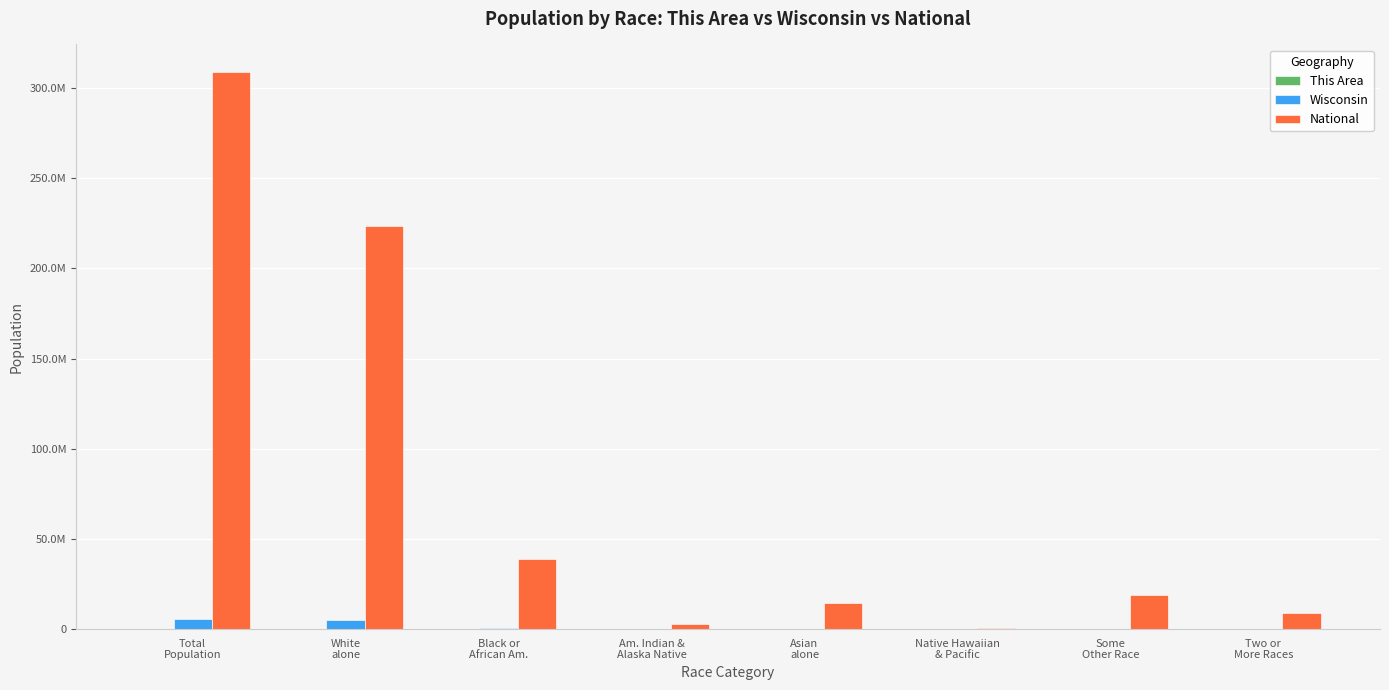

Where does the Wisconsin series first go above 135867?

Total
Population